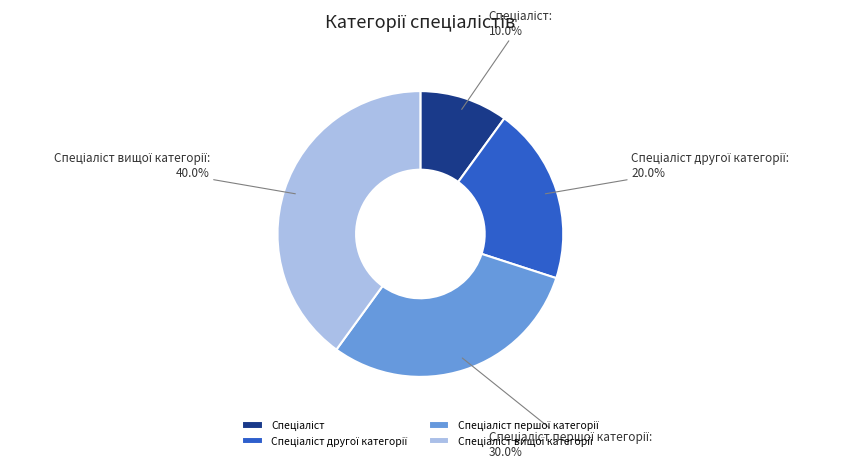

Is there any slice that represents more than half of the pie?

No